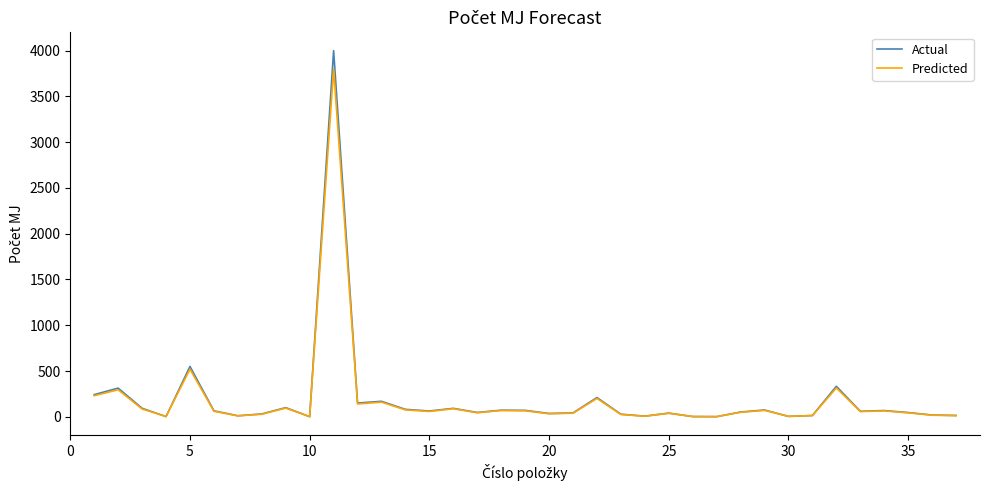

What is the maximum value for Predicted?

3800